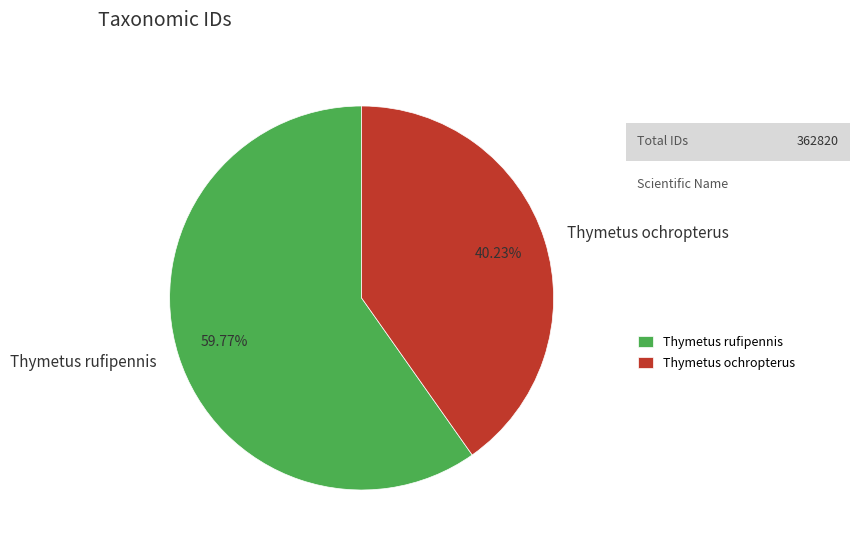

Is there any slice that represents more than half of the pie?

Yes